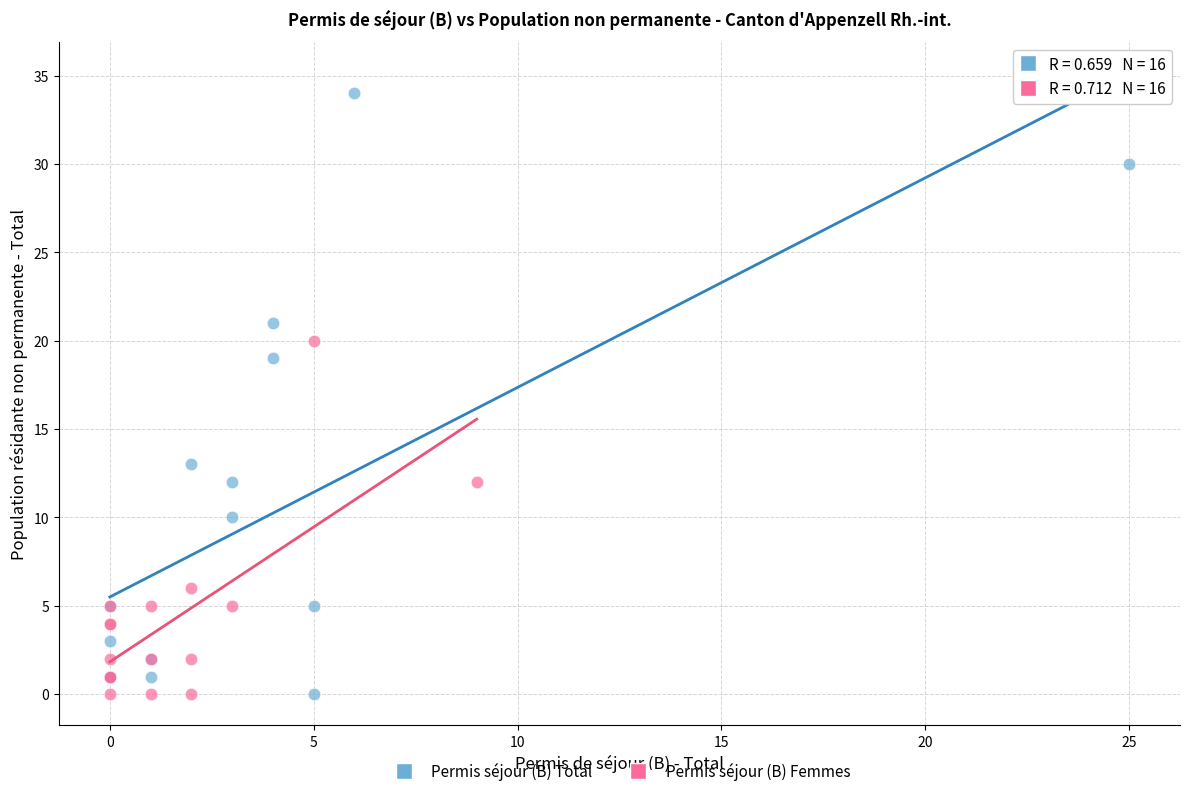

Which series has the widest spread of Y values?

Permis séjour (B) Total